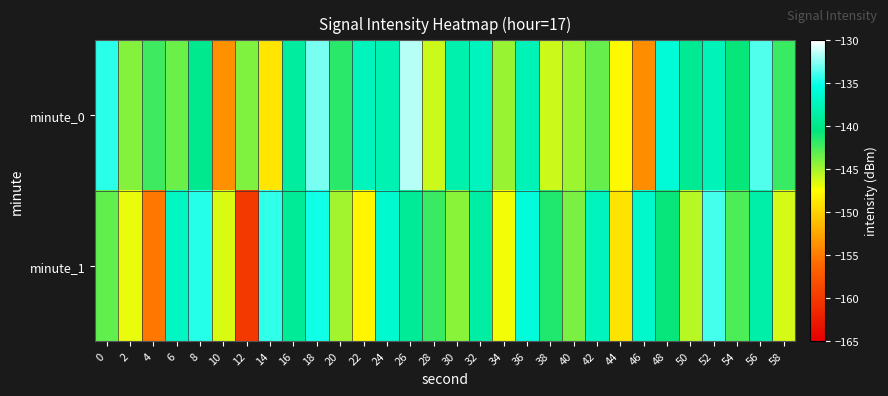

At which category is the sum across all series the highest?

18